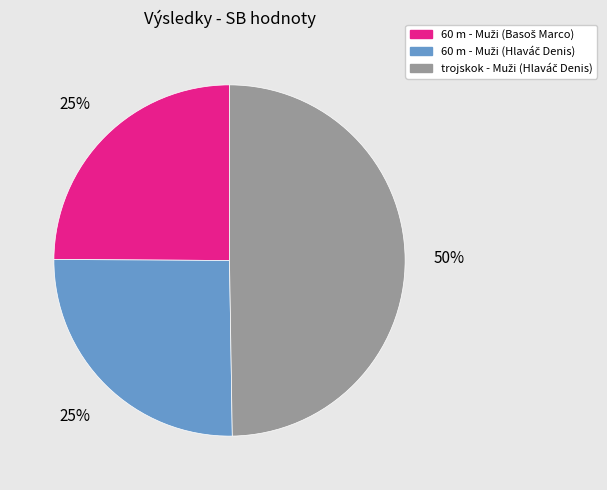

To the nearest percent, what is the average slice percentage?

33%